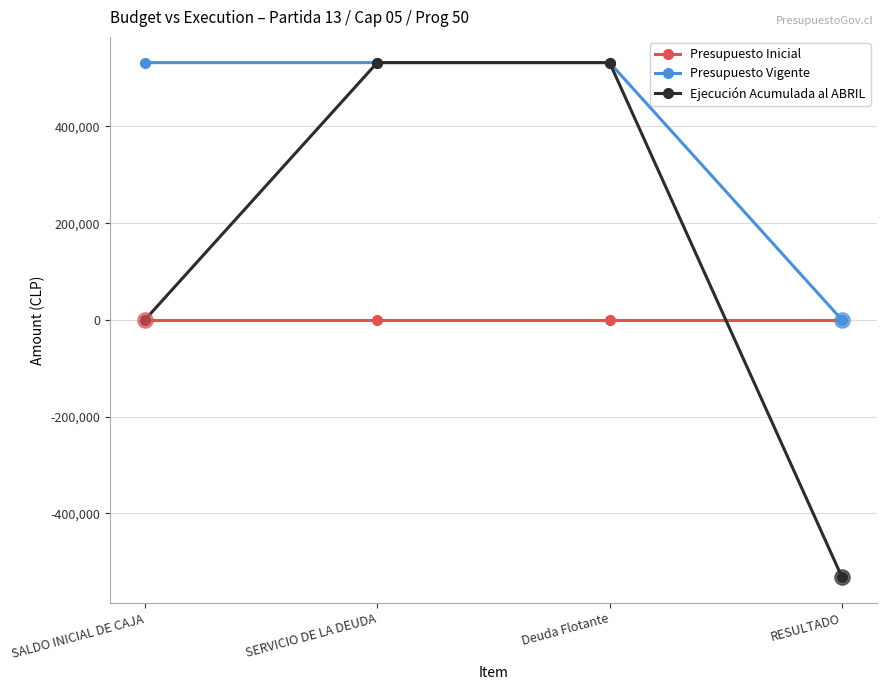

What are all the series names shown in the legend?

Presupuesto Inicial, Presupuesto Vigente, Ejecución Acumulada al ABRIL